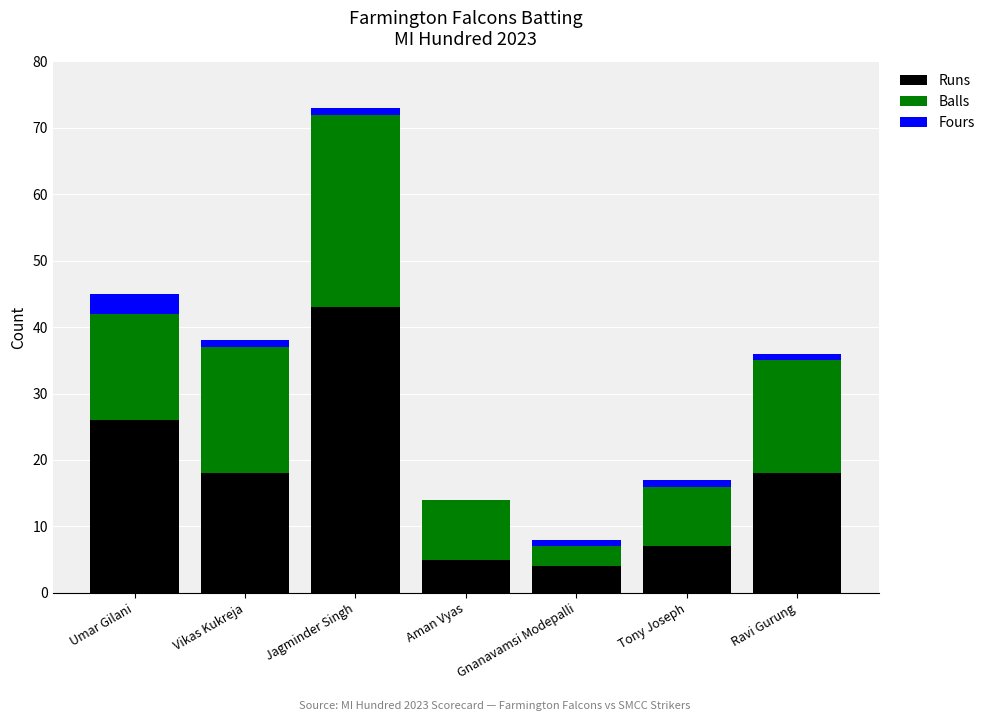

Where is Runs nearest to the value 23?

Umar Gilani